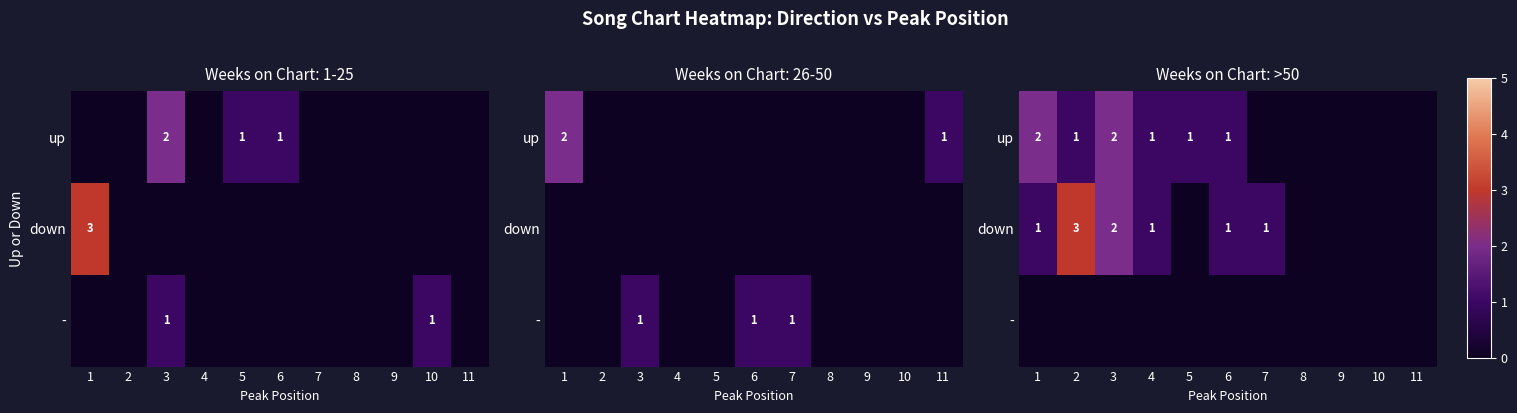

What is the greatest value displayed?

3